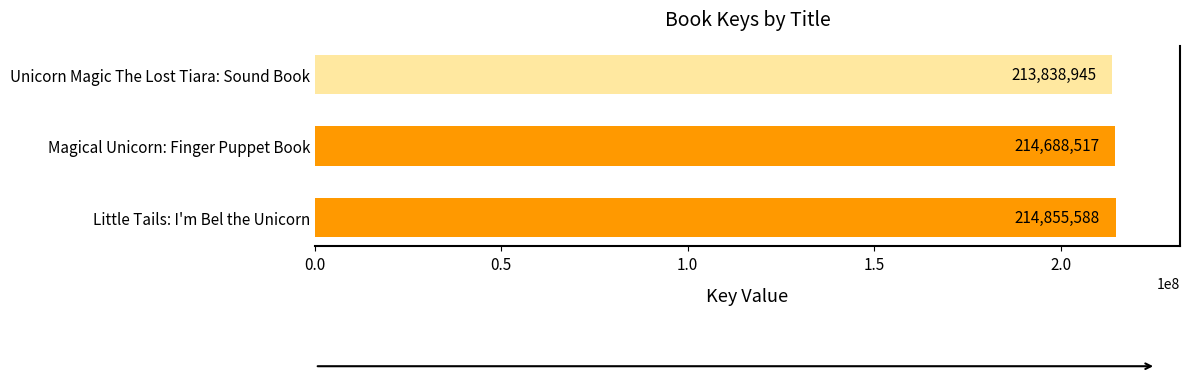

What is the change in value from Little Tails: I'm Bel the Unicorn to Magical Unicorn: Finger Puppet Book?

-167071